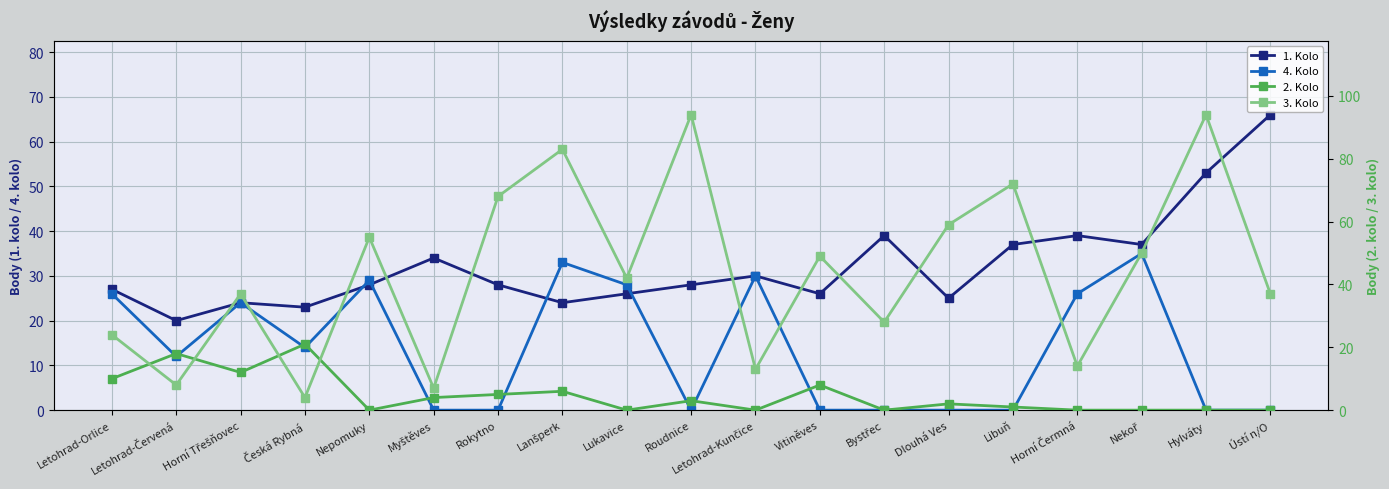

What is the total value across all series at Myštěves?

45